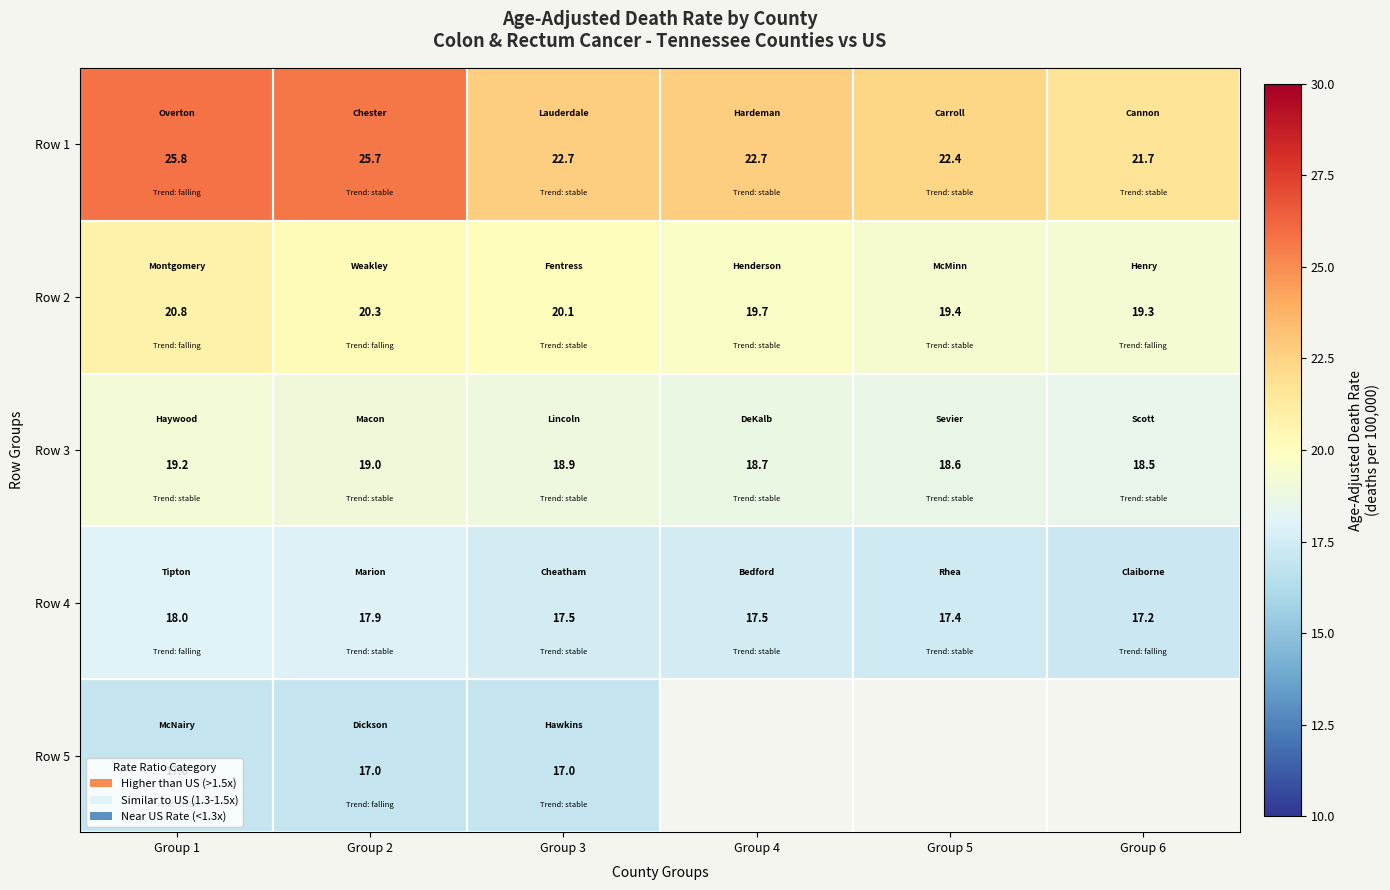

At how many categories does at least one series exceed 22?

5